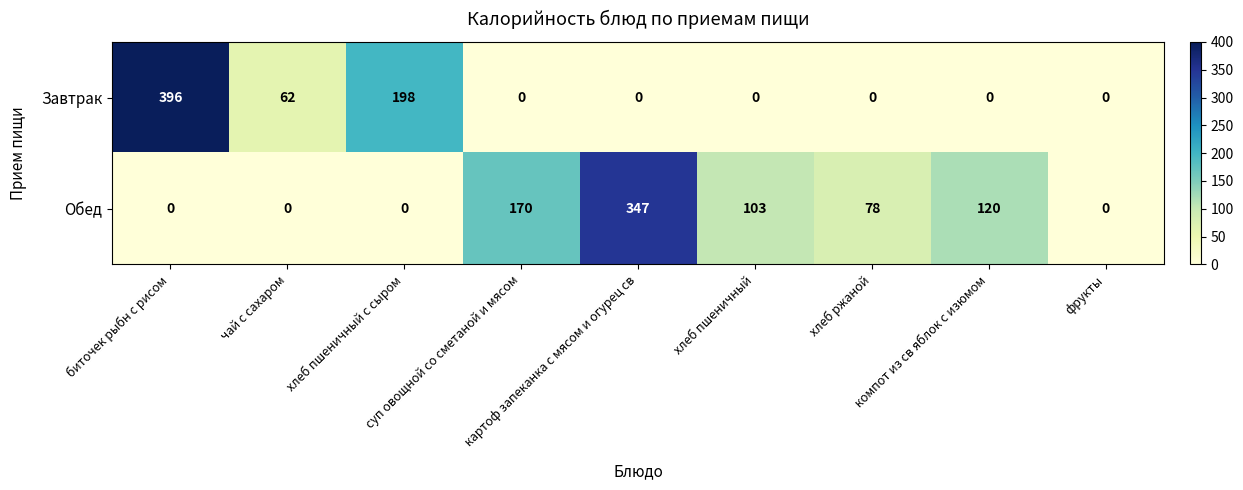

Which series has the largest total across all categories?

Обед